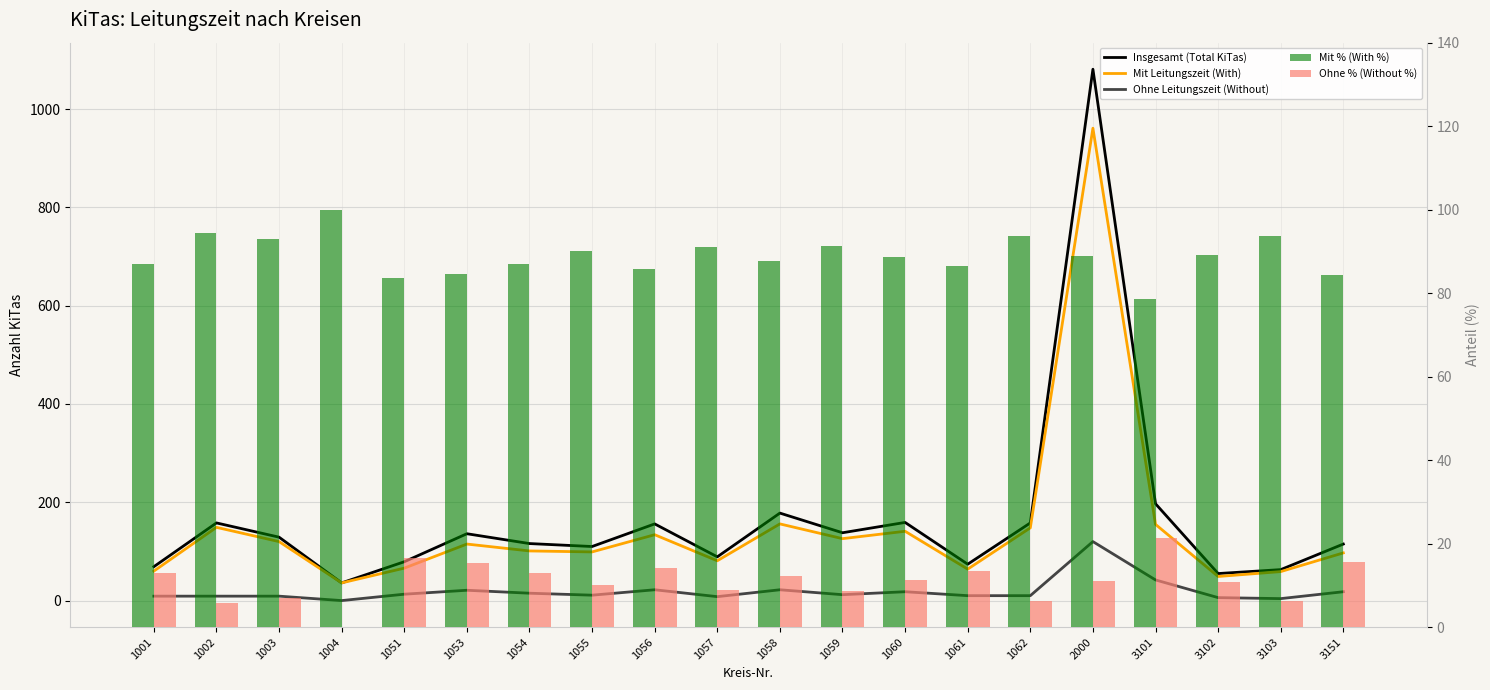

Is it true that Ohne Leitungszeit (Without) equals 22.0 at 1056?

True